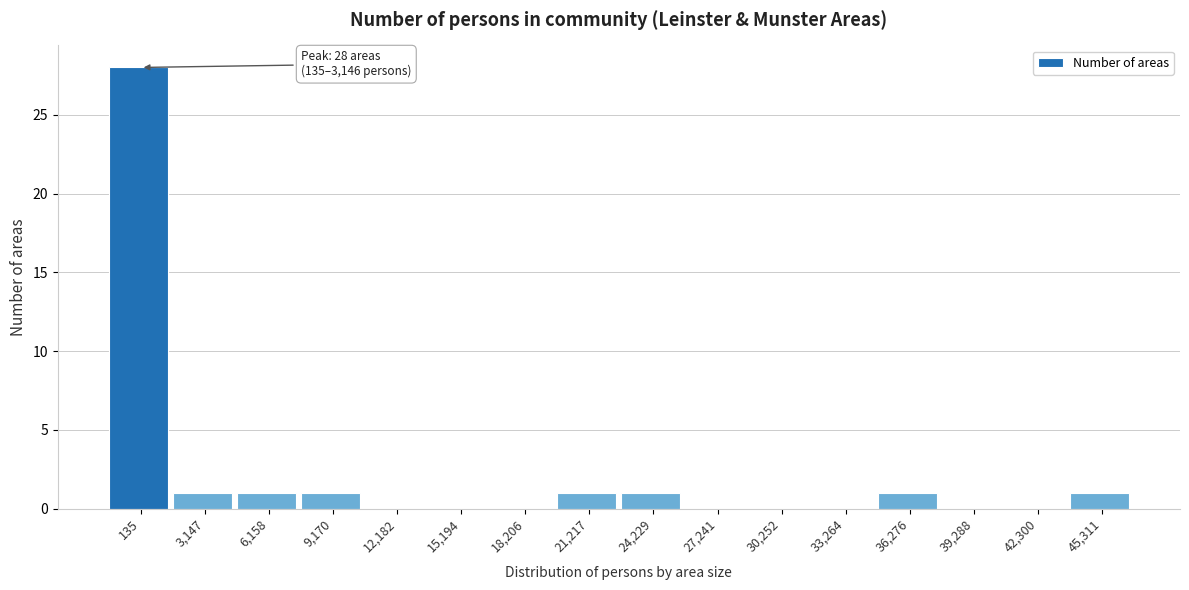

Reading left to right, transcribe all the data shown in this chart.

135=28	3,147=1	6,158=1	9,170=1	12,182=0	15,194=0	18,206=0	21,217=1	24,229=1	27,241=0	30,252=0	33,264=0	36,276=1	39,288=0	42,300=0	45,311=1